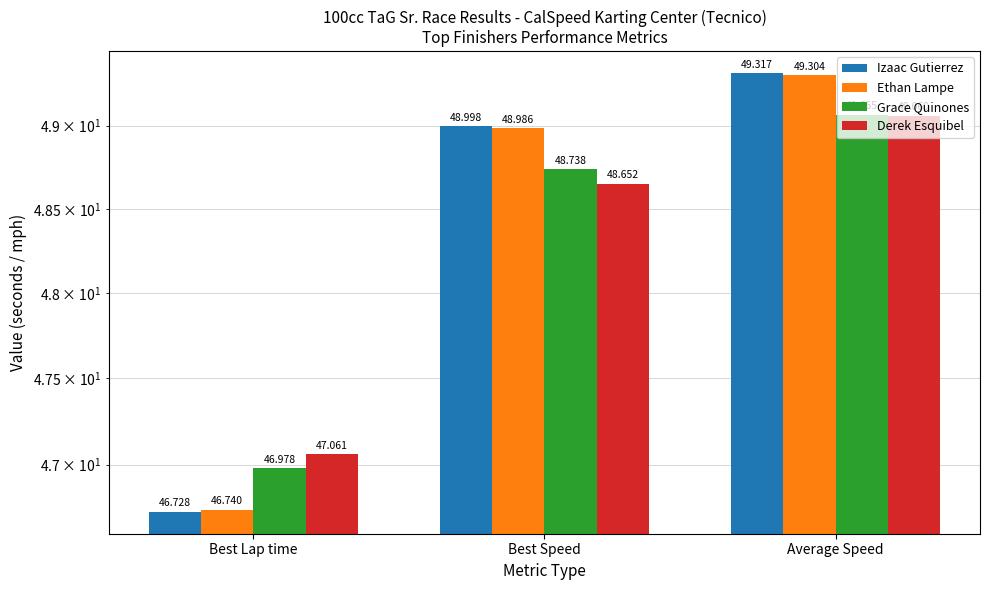

True or false: Derek Esquibel has a value of 83.1 at Best Lap time.

False